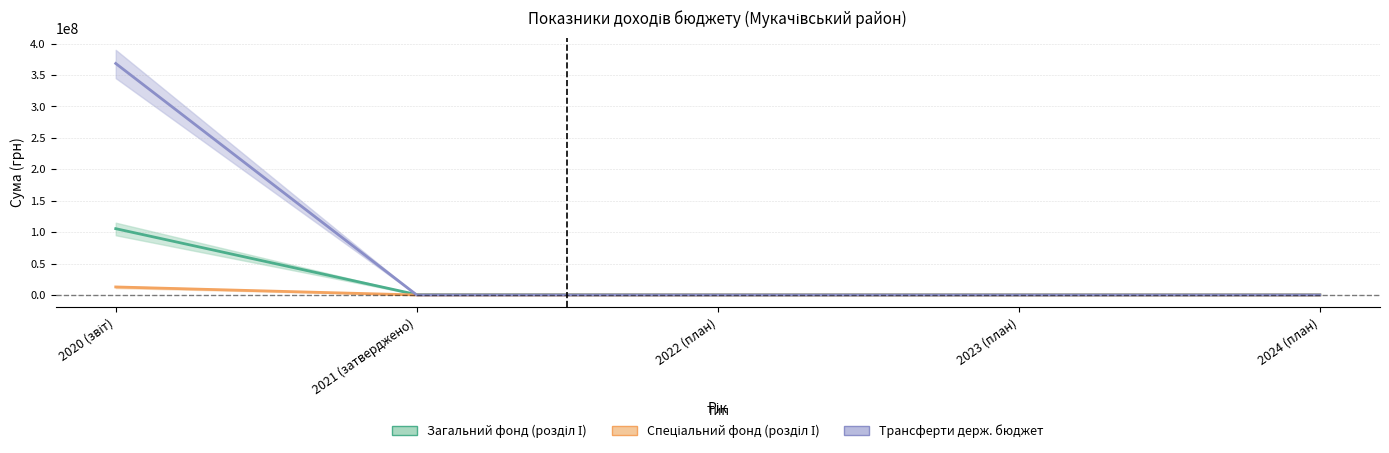

After their last crossing, which series has the higher values: Спеціальний фонд (розділ І) or Трансферти держ. бюджет?

Спеціальний фонд (розділ І)